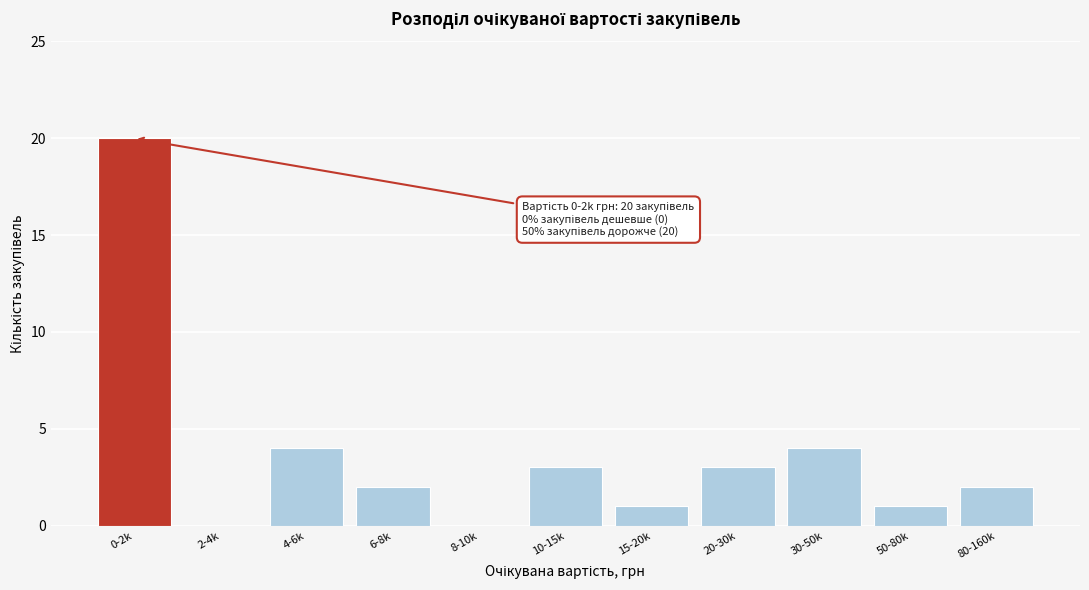

Reading left to right, extract all data points from this chart.

0-2k=20	2-4k=0	4-6k=4	6-8k=2	8-10k=0	10-15k=3	15-20k=1	20-30k=3	30-50k=4	50-80k=1	80-160k=2